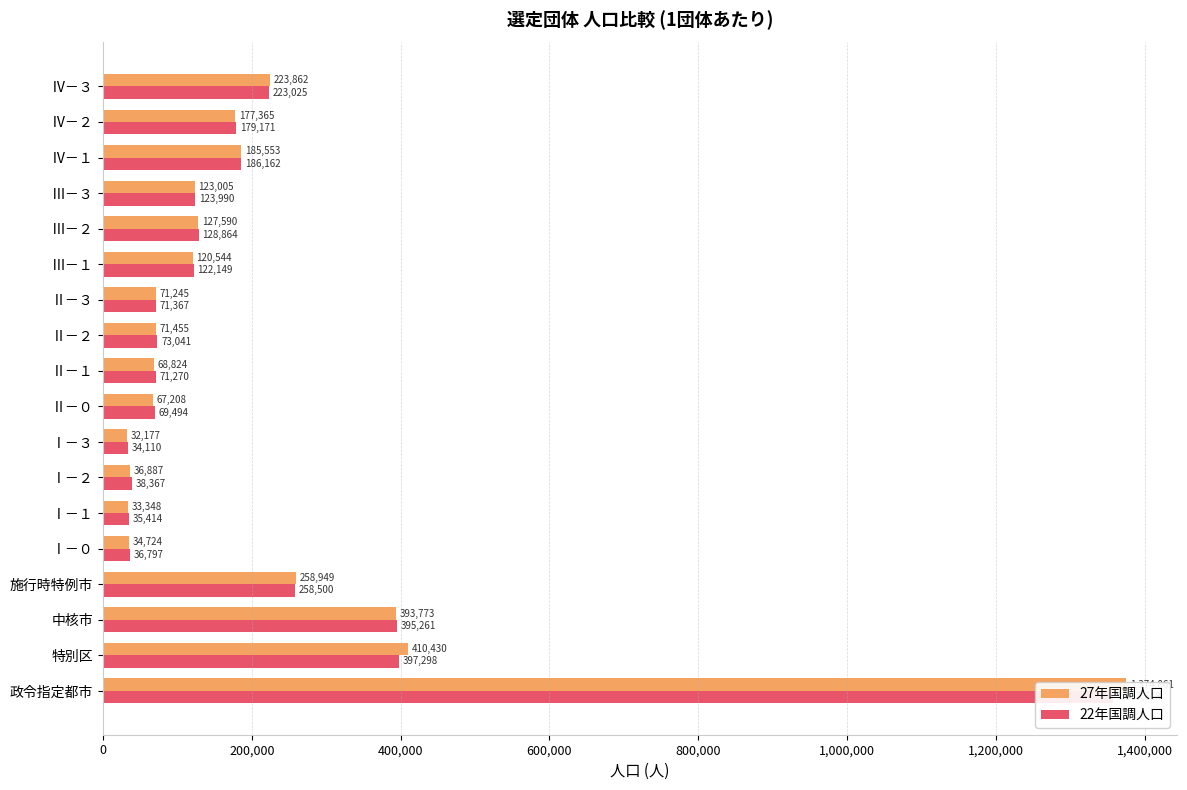

Reading left to right, extract all data points from this chart.

27年国調人口: 1374861	410430	393773	258949	34724	33348	36887	32177	67208	68824	71455	71245	120544	127590	123005	185553	177365	223862
22年国調人口: 1357618	397298	395261	258500	36797	35414	38367	34110	69494	71270	73041	71367	122149	128864	123990	186162	179171	223025